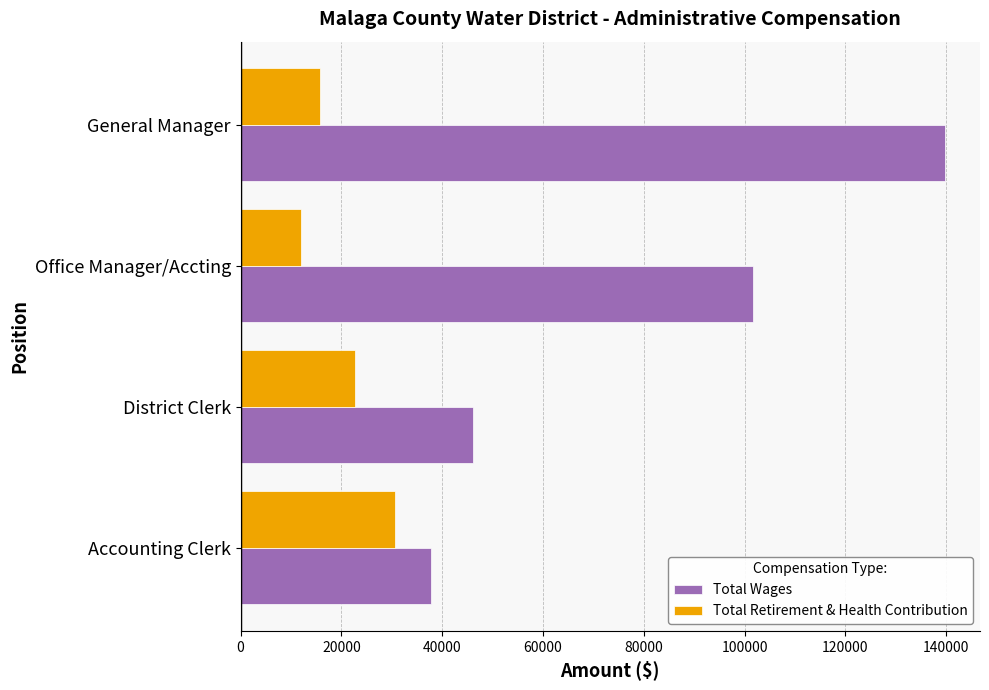

List the labels in order of Total Wages value, largest first.

General Manager, Office Manager/Accting, District Clerk, Accounting Clerk